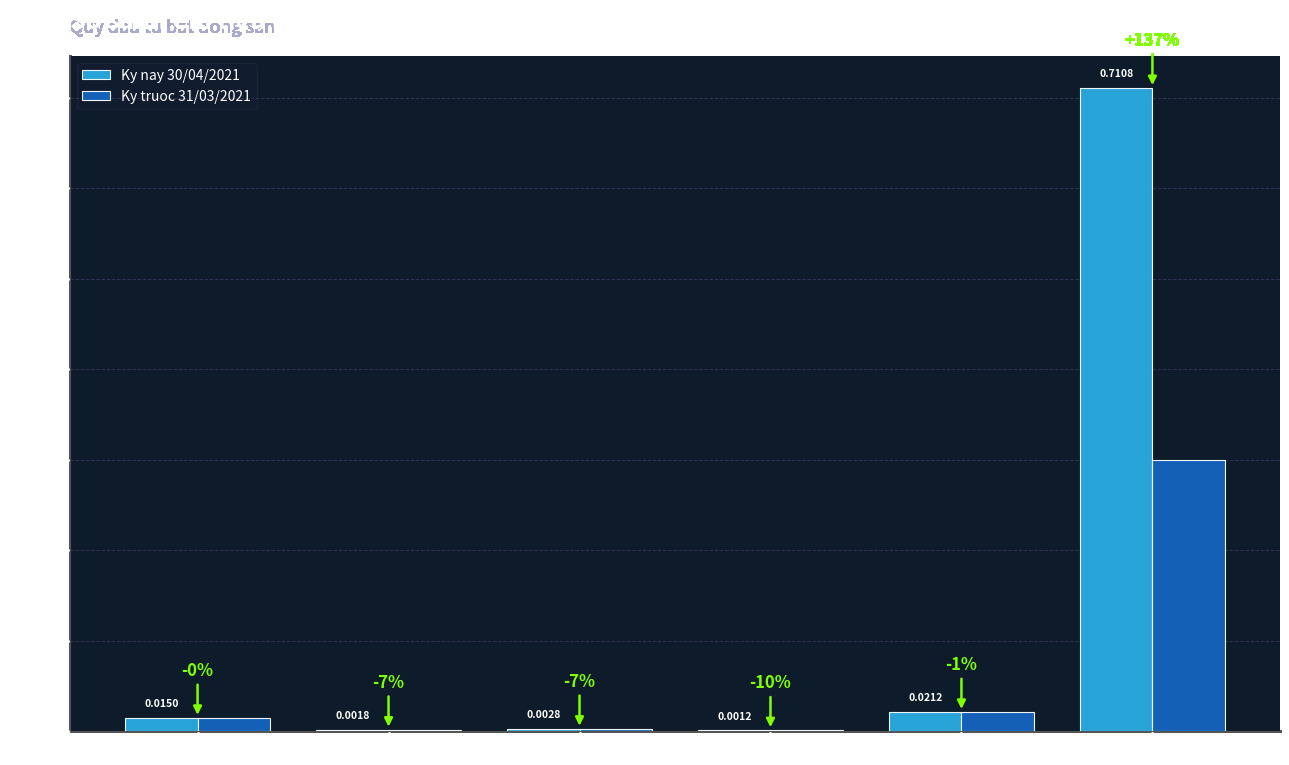

How many groups of bars are there?

6